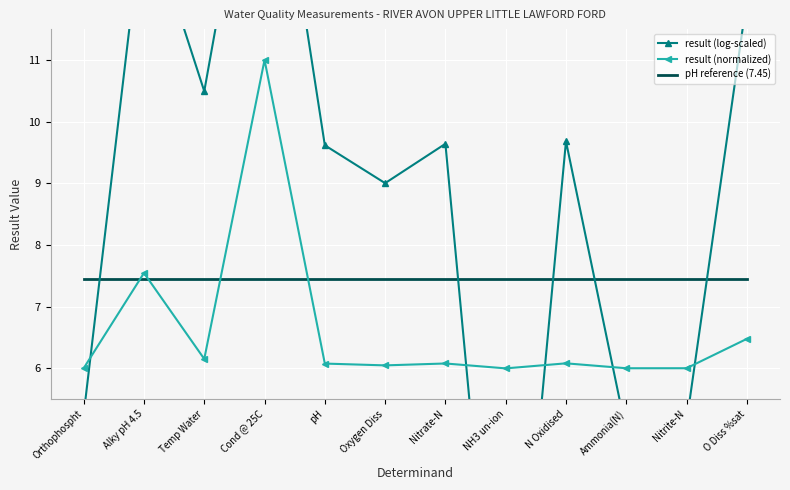

Is the value of pH reference (7.45) at pH greater than the value of result (log-scaled) at Oxygen Diss?

No